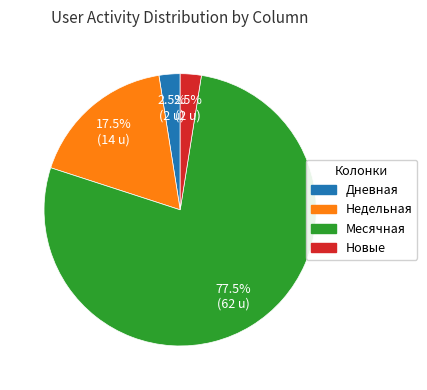

Is there a majority slice in this chart?

Yes